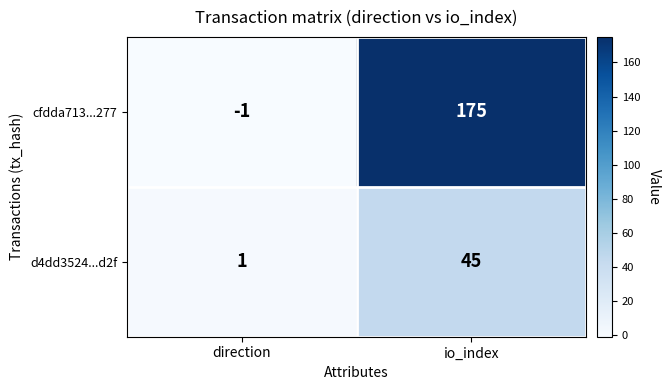

What is the spread (max minus min) of values at io_index?

130